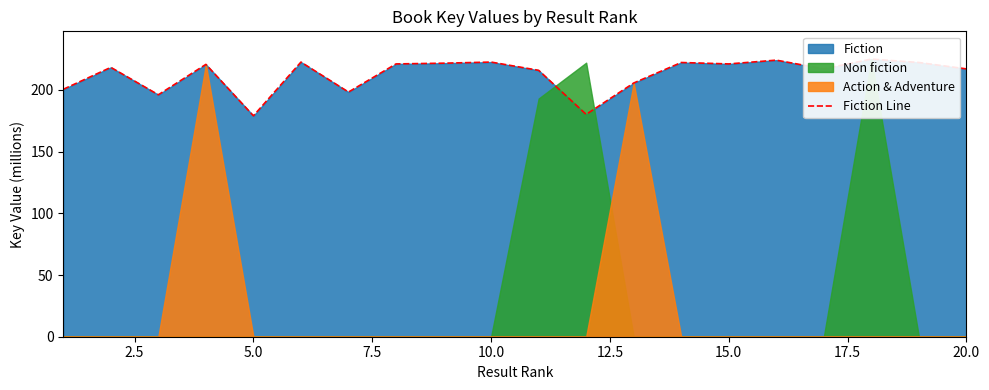

What is the sum of all values?

4249.7